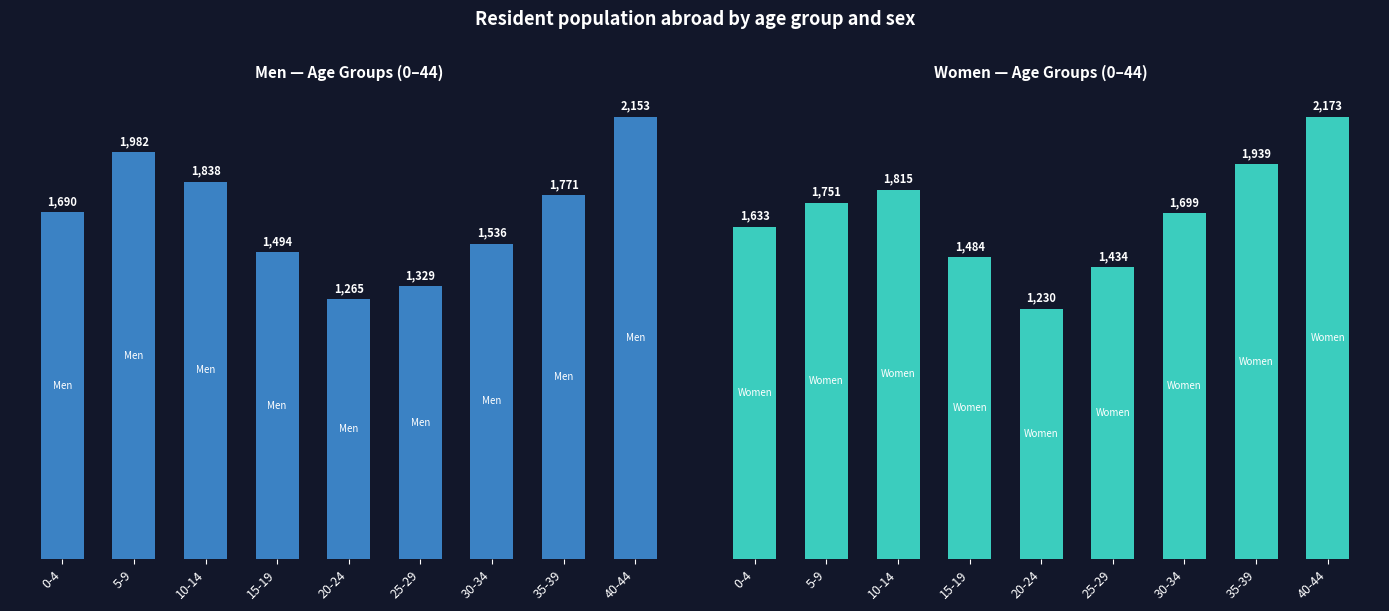

What is the total value across all series at 0-4?

3323